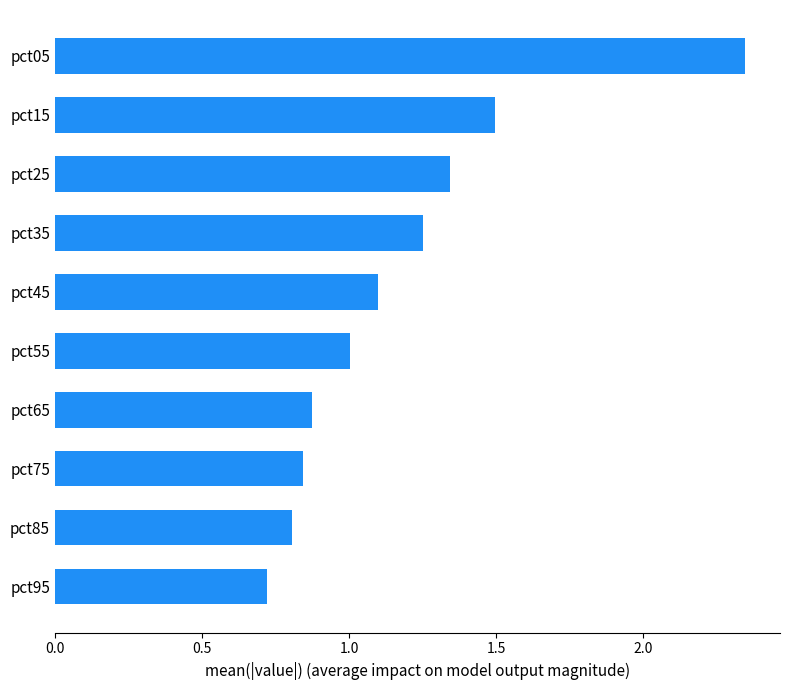

Is it true that the value at pct65 is 0.2?

False